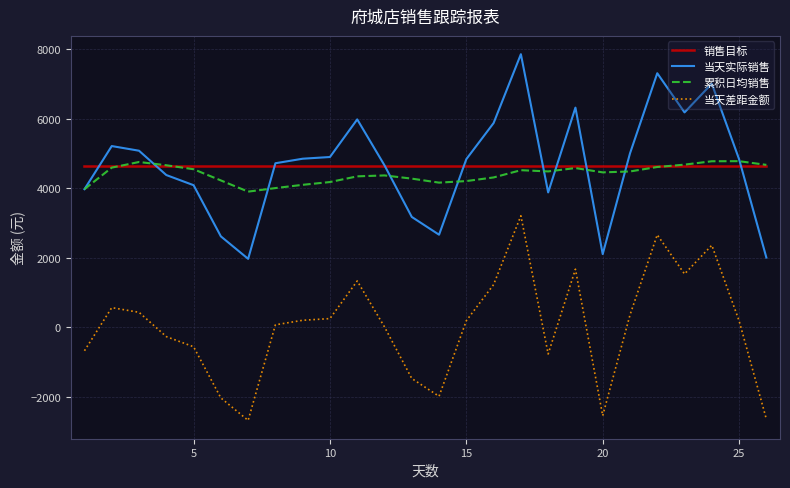

True or false: 销售目标 and 当天差距金额 intersect in this chart.

False